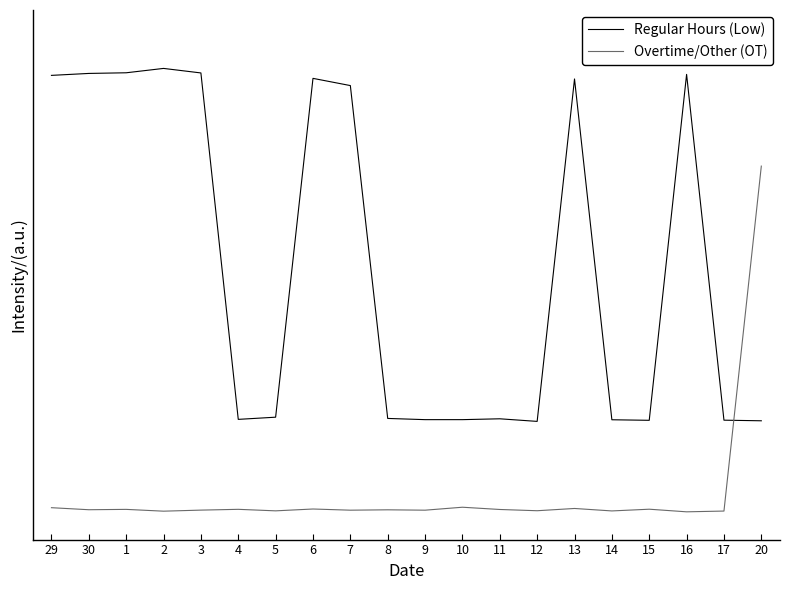

What are all the series names shown in the legend?

Regular Hours (Low), Overtime/Other (OT)